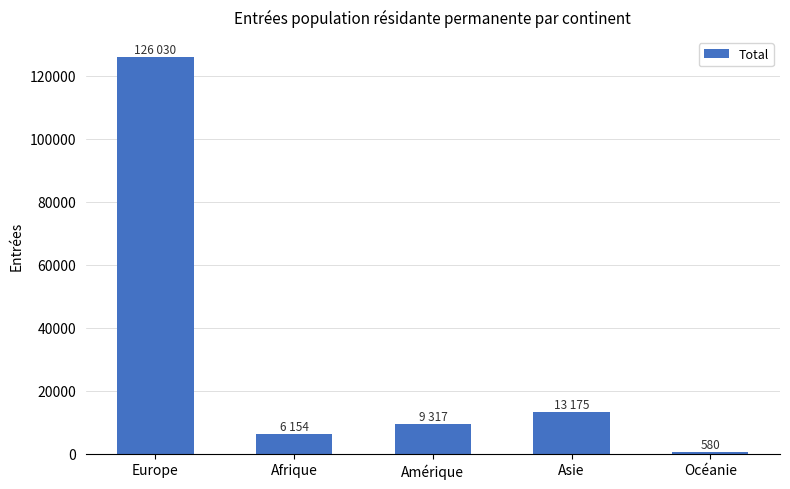

Where does the data first go above 9317?

Europe